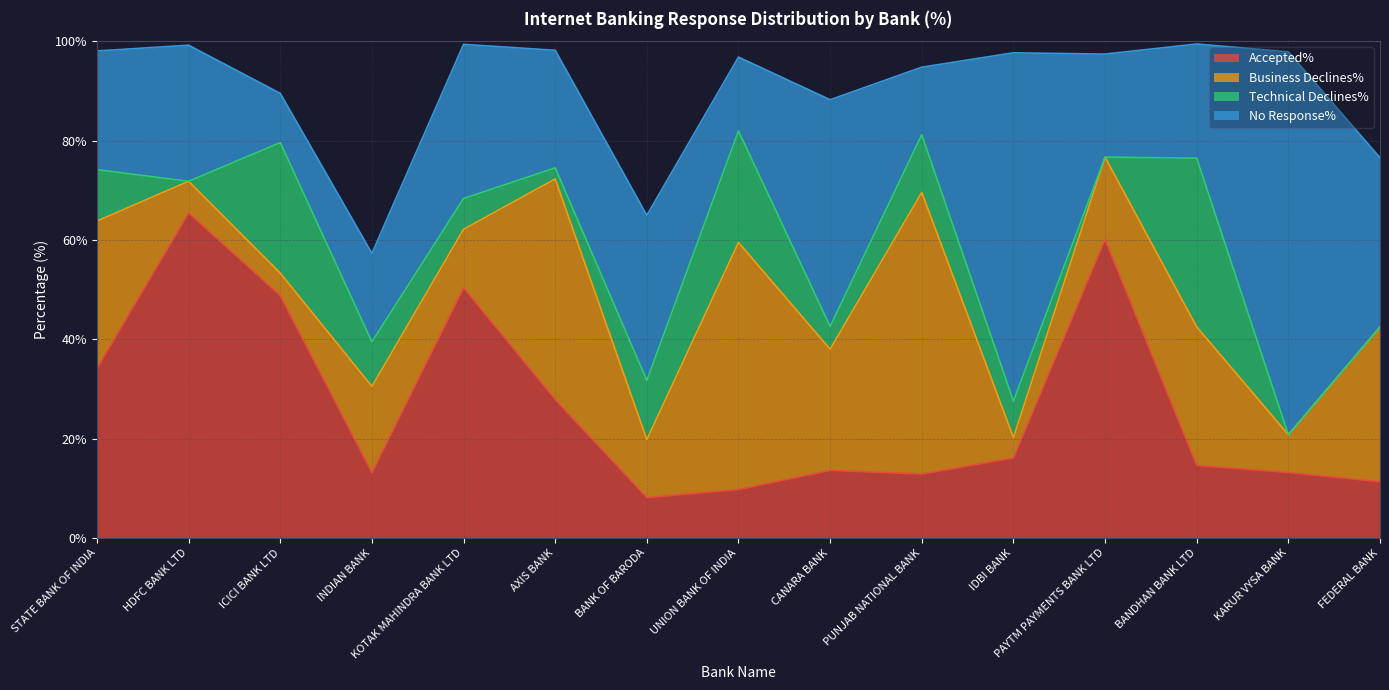

True or false: Technical Declines% has more than 2 points higher than both neighbors.

True